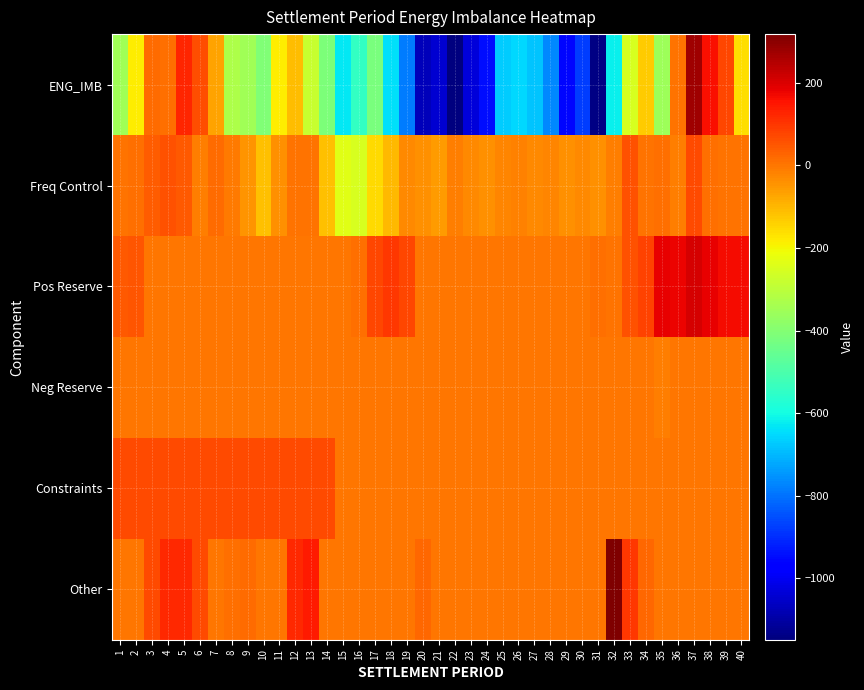

Reading left to right, list all the values displayed in this chart.

ENG_IMB: 1=-351.1	2=-184.1	3=15.2	4=9.7	5=126.1	6=65.3	7=-71.1	8=-325.7	9=-350.5	10=-409.0	11=-183.7	12=-109.2	13=-280.8	14=-411.6	15=-632.1	16=-546.4	17=-419.0	18=-641.0	19=-785.0	20=-1070.6	21=-1040.3	22=-1148.8	23=-1030.0	24=-947.0	25=-671.3	26=-654.2	27=-681.8	28=-768.0	29=-959.3	30=-877.6	31=-1141.0	32=-616.9	33=-251.3	34=-134.5	35=-355.2	36=4.5	37=274.2	38=161.8	39=72.4	40=-161.1
Freq Control: 1=5.6	2=12.2	3=41.1	4=58.2	5=44.1	6=-13.1	7=16.9	8=-4.6	9=-43.8	10=-114.2	11=-38.7	12=7.5	13=3.6	14=-111.9	15=-235.0	16=-250.6	17=-154.2	18=-103.9	19=-26.6	20=-40.6	21=-56.8	22=-13.5	23=-27.7	24=-41.1	25=-25.5	26=-15.2	27=-28.8	28=-22.6	29=-38.5	30=-28.5	31=-40.4	32=-9.7	33=57.0	34=6.4	35=11.5	36=-13.7	37=66.8	38=11.0	39=8.3	40=4.5
Pos Reserve: 1=45.1	2=51.9	3=0.0	4=0.0	5=0.0	6=0.0	7=0.0	8=0.0	9=0.0	10=0.0	11=0.0	12=0.0	13=0.0	14=0.0	15=0.0	16=9.1	17=72.9	18=97.5	19=77.1	20=0.0	21=0.0	22=0.0	23=0.0	24=0.0	25=0.0	26=0.0	27=0.0	28=0.0	29=0.0	30=0.0	31=11.1	32=5.6	33=55.6	34=79.9	35=182.7	36=178.8	37=206.7	38=184.9	39=167.5	40=165.0
Neg Reserve: 1=0.0	2=0.0	3=0.0	4=0.0	5=0.0	6=0.0	7=0.0	8=0.0	9=0.0	10=0.0	11=0.0	12=0.0	13=0.0	14=0.0	15=0.0	16=0.0	17=0.0	18=0.0	19=0.0	20=0.0	21=0.0	22=0.0	23=0.0	24=0.0	25=0.0	26=0.0	27=0.0	28=0.0	29=0.0	30=0.0	31=0.0	32=0.0	33=0.0	34=0.0	35=-12.5	36=0.0	37=0.0	38=0.0	39=0.0	40=0.0
Constraints: 1=69.0	2=69.0	3=69.0	4=69.0	5=69.0	6=69.0	7=69.0	8=69.0	9=69.0	10=69.0	11=69.0	12=69.0	13=69.0	14=69.0	15=0.0	16=0.0	17=0.0	18=0.0	19=0.0	20=0.0	21=0.0	22=0.0	23=0.0	24=0.0	25=0.0	26=0.0	27=0.0	28=0.0	29=0.0	30=0.0	31=0.0	32=0.0	33=0.0	34=0.0	35=0.0	36=0.0	37=0.0	38=0.0	39=0.0	40=0.0
Other: 1=0.0	2=0.0	3=68.5	4=118.3	5=120.8	6=67.3	7=2.7	8=9.2	9=16.5	10=0.0	11=0.0	12=118.7	13=145.5	14=0.7	15=0.0	16=0.0	17=0.0	18=0.0	19=0.0	20=24.3	21=0.0	22=0.0	23=0.0	24=0.0	25=0.0	26=0.0	27=0.0	28=0.0	29=0.0	30=0.0	31=1.3	32=317.8	33=100.0	34=24.5	35=0.0	36=0.0	37=1.7	38=1.7	39=0.0	40=0.0